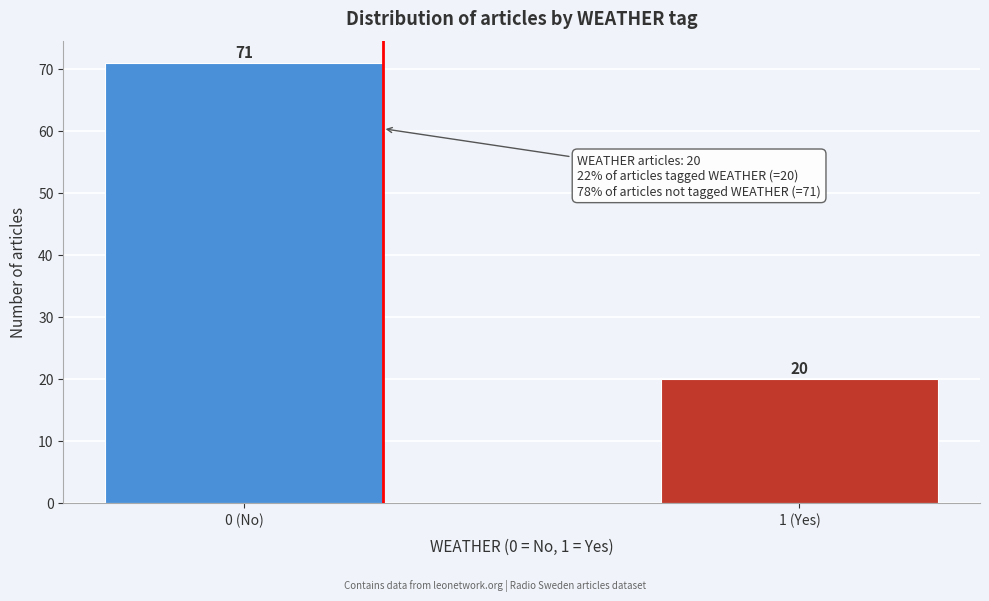

Reading left to right, transcribe all the data shown in this chart.

71	20